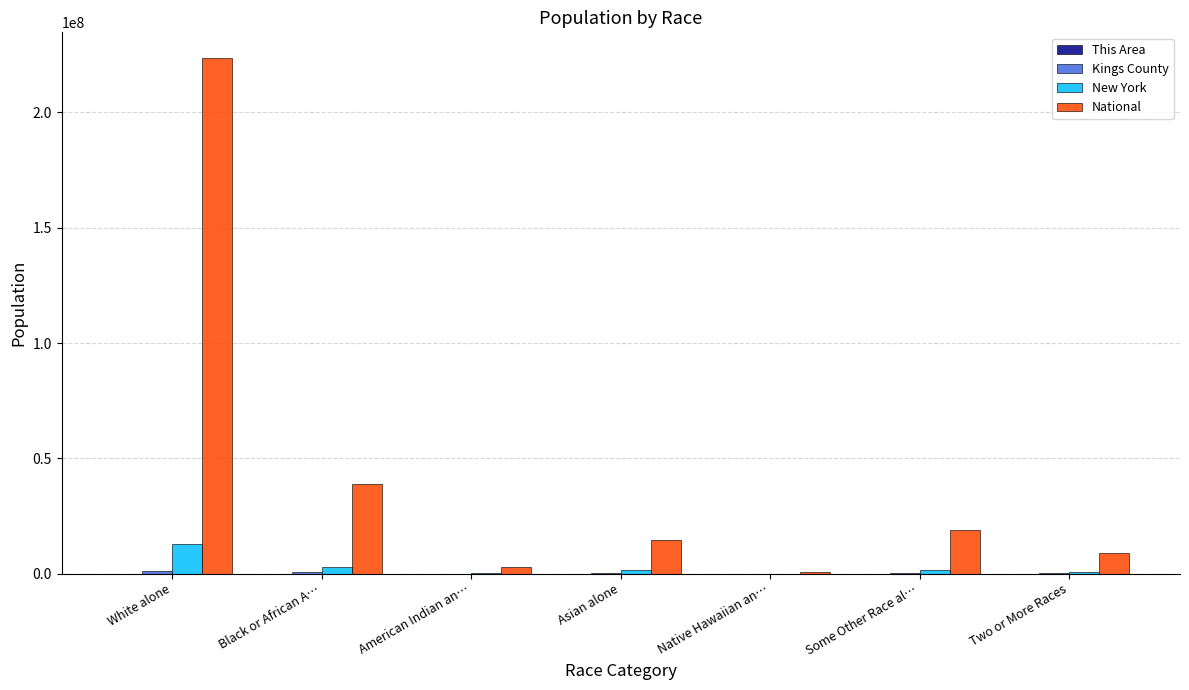

Between White alone and Native Hawaiian an…, which series saw the biggest shift?

National